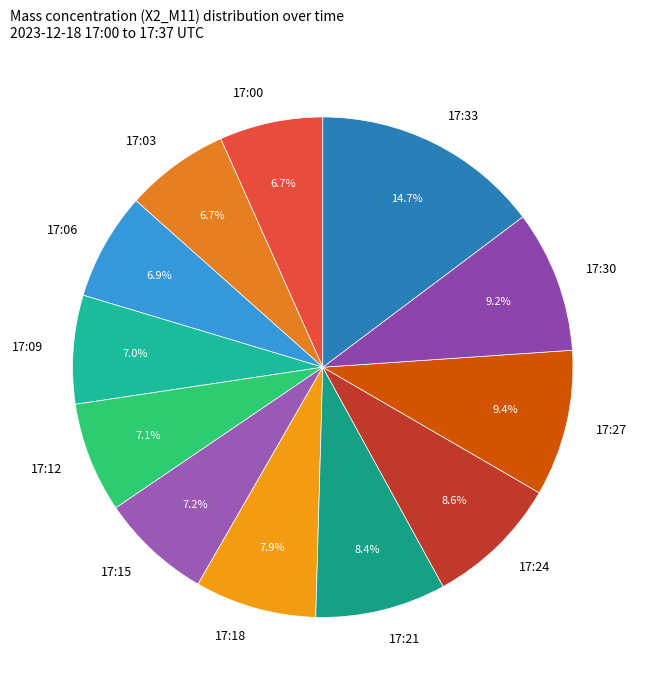

Approximately how many times larger is the value at 17:30 compared to 17:06?

1.3